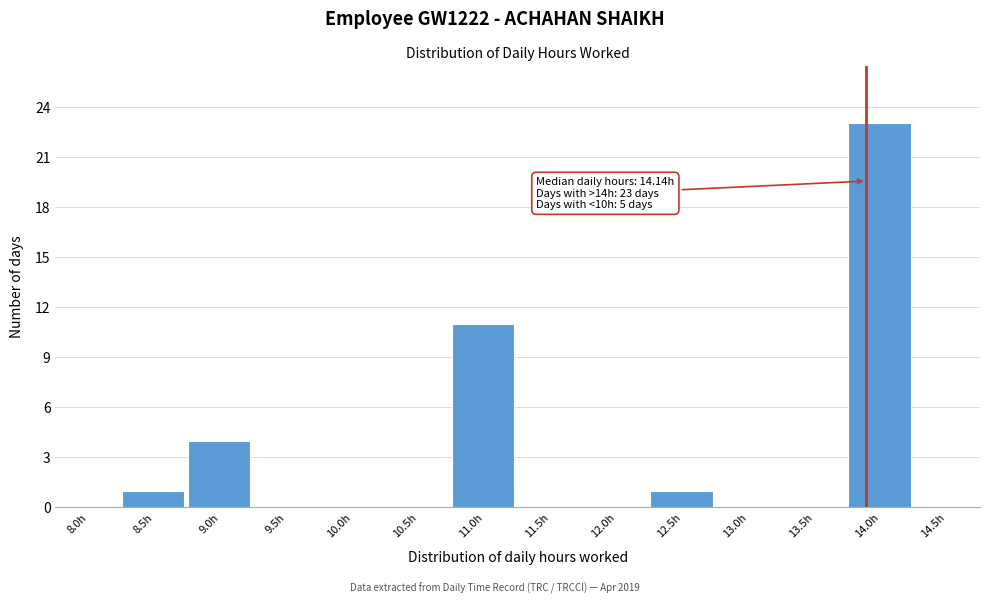

Reading left to right, what are all the values shown in this chart?

8.0h=0	8.5h=1	9.0h=4	9.5h=0	10.0h=0	10.5h=0	11.0h=11	11.5h=0	12.0h=0	12.5h=1	13.0h=0	13.5h=0	14.0h=23	14.5h=0